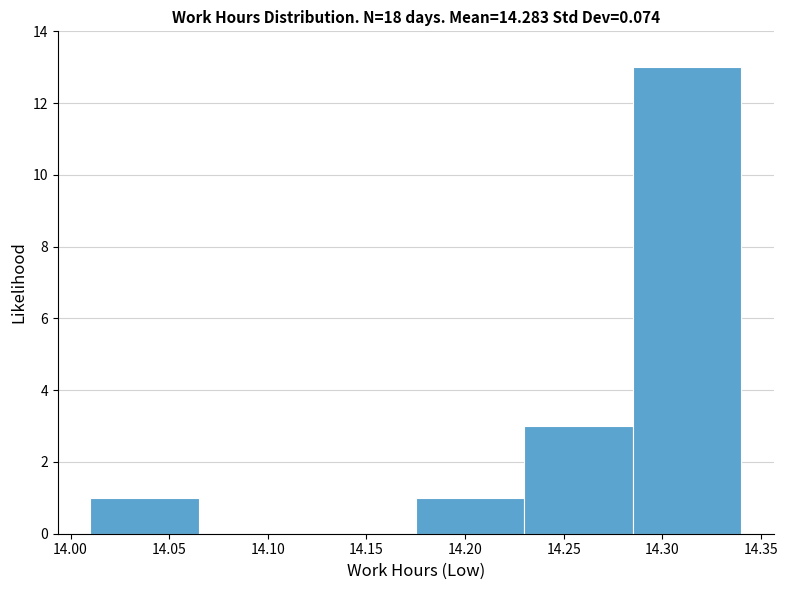

Reading left to right, list every bar in this chart as the range it spans on the x-axis followed by its height. The values are not printed on the chart, so give them approximately, as read against the axis.

14.010 to 14.065: 1
14.065 to 14.120: 0
14.120 to 14.175: 0
14.175 to 14.230: 1
14.230 to 14.285: 3
14.285 to 14.340: 13